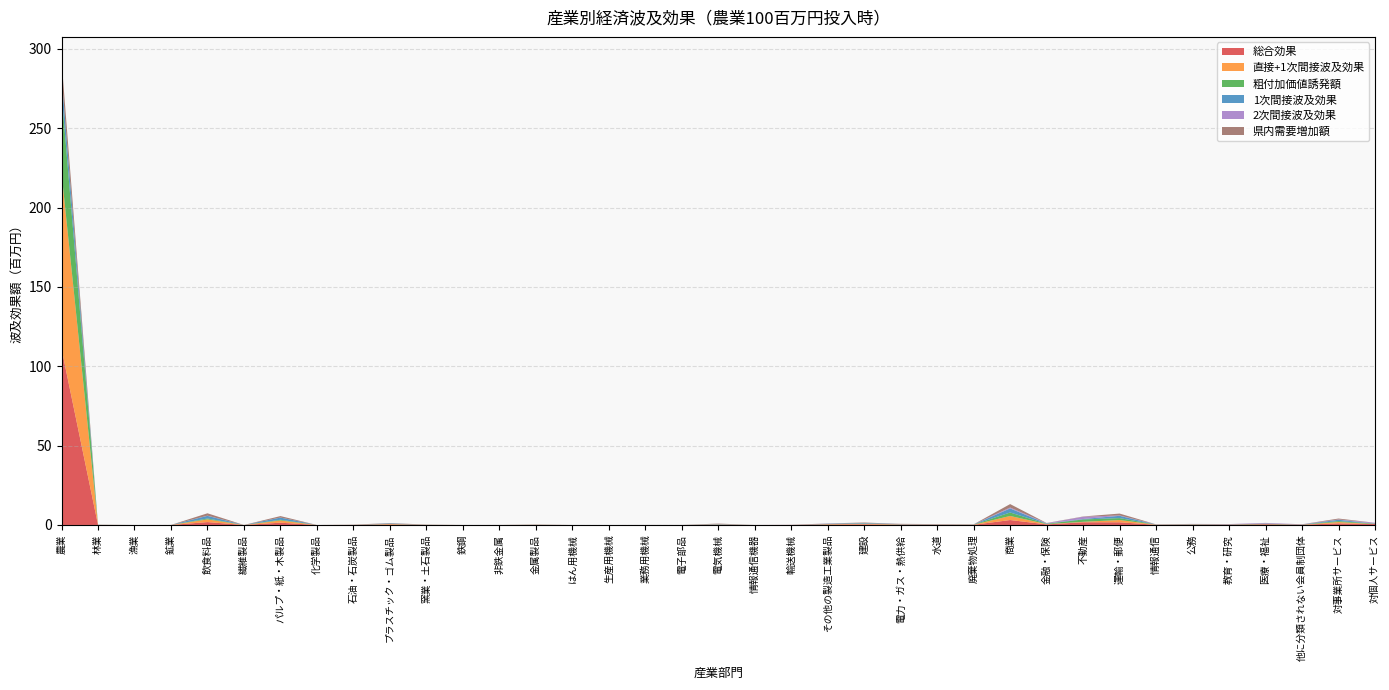

Reading left to right, extract all data points from this chart.

総合効果: 111.1	0.1	0.0	0.0	1.8	0.0	1.4	0.0	0.1	0.3	0.1	0.0	0.0	0.1	0.0	0.0	0.0	0.0	0.1	0.0	0.0	0.3	0.4	0.2	0.2	0.1	3.1	0.4	1.7	1.7	0.1	0.2	0.2	0.5	0.2	1.0	0.5
直接+1次間接波及効果: 110.9	0.0	0.0	0.0	1.7	0.0	1.4	0.0	0.0	0.3	0.1	0.0	0.0	0.1	0.0	0.0	0.0	0.0	0.2	0.0	0.0	0.2	0.3	0.2	0.1	0.1	2.6	0.2	0.3	1.4	0.1	0.1	0.0	0.0	0.0	0.8	0.0
粗付加価値誘発額: 50.1	0.0	0.0	0.0	0.5	0.0	0.4	0.0	0.0	0.1	0.0	0.0	0.0	0.0	0.0	0.0	0.0	0.0	0.1	0.0	0.0	0.1	0.2	0.1	0.1	0.1	2.2	0.2	1.5	1.2	0.1	0.1	0.2	0.3	0.1	0.6	0.3
1次間接波及効果: 10.9	0.0	0.0	0.0	1.7	0.0	1.4	0.0	0.0	0.3	0.1	0.0	0.0	0.1	0.0	0.0	0.0	0.0	0.2	0.0	0.0	0.2	0.3	0.2	0.1	0.1	2.6	0.2	0.3	1.4	0.1	0.1	0.0	0.0	0.0	0.8	0.0
2次間接波及効果: 0.1	0.0	0.0	0.0	0.1	0.0	0.0	0.0	0.0	0.0	0.0	0.0	0.0	0.0	0.0	0.0	0.0	0.0	0.1	0.0	0.0	0.1	0.0	0.0	0.1	0.0	0.5	0.2	1.4	0.2	0.1	0.1	0.2	0.4	0.1	0.2	0.5
県内需要増加額: 9.7	0.0	0.0	0.0	1.5	0.0	0.9	0.0	0.0	0.2	0.0	0.0	0.0	0.0	0.0	0.0	0.0	0.0	0.2	0.0	0.0	0.1	0.3	0.1	0.1	0.0	2.2	0.1	0.2	1.2	0.0	0.0	0.0	0.0	0.0	0.6	0.0